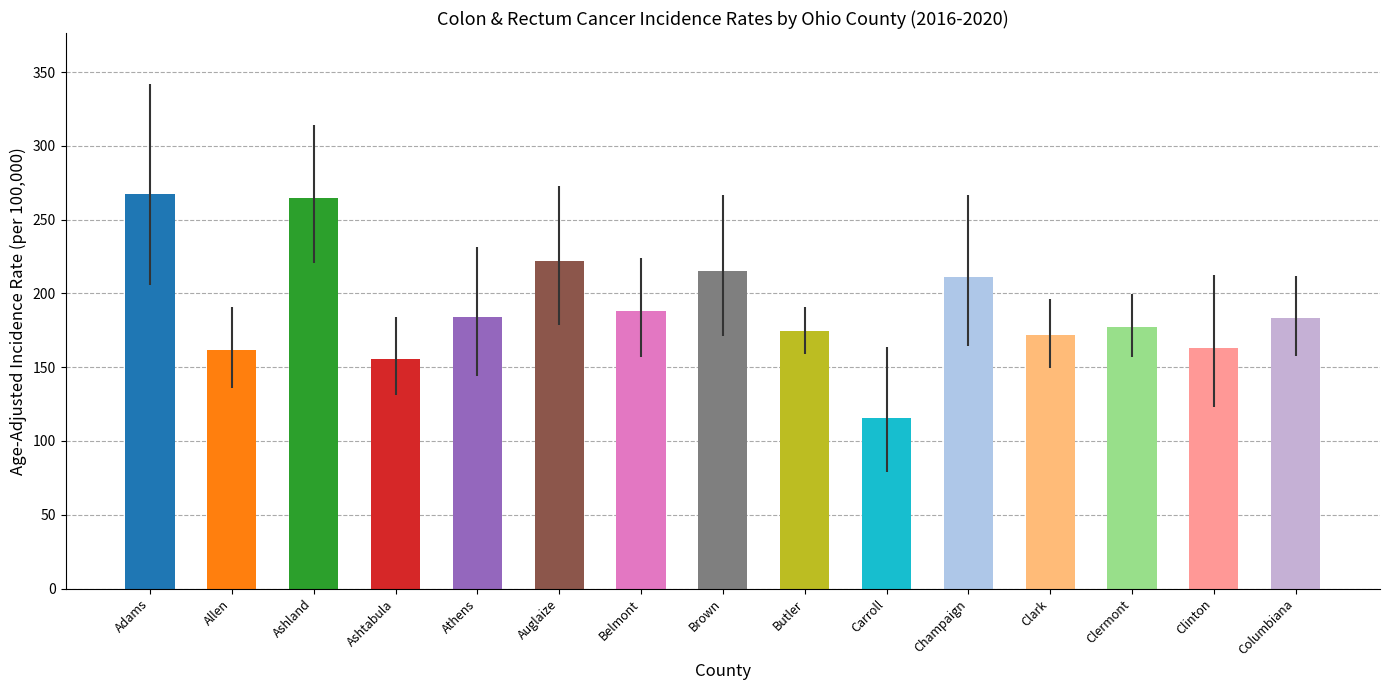

What is the difference between the maximum and minimum values?

151.8